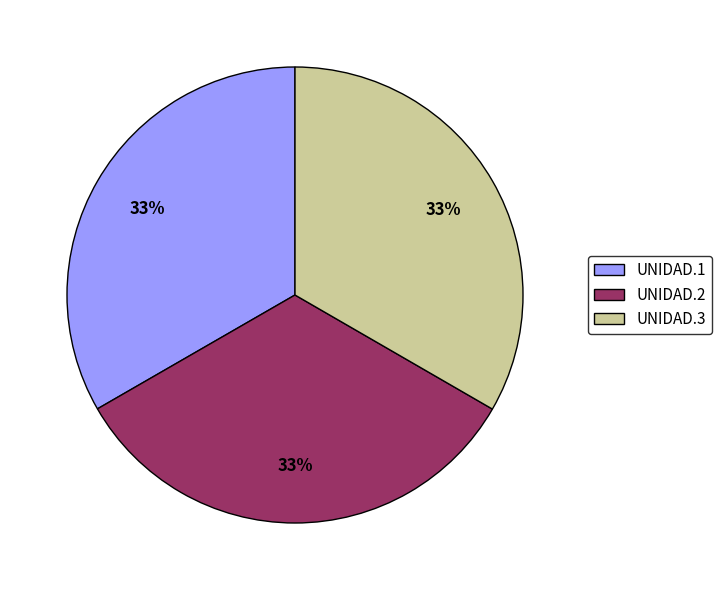

Do UNIDAD.3 and UNIDAD.1 together represent more than half of the pie?

Yes